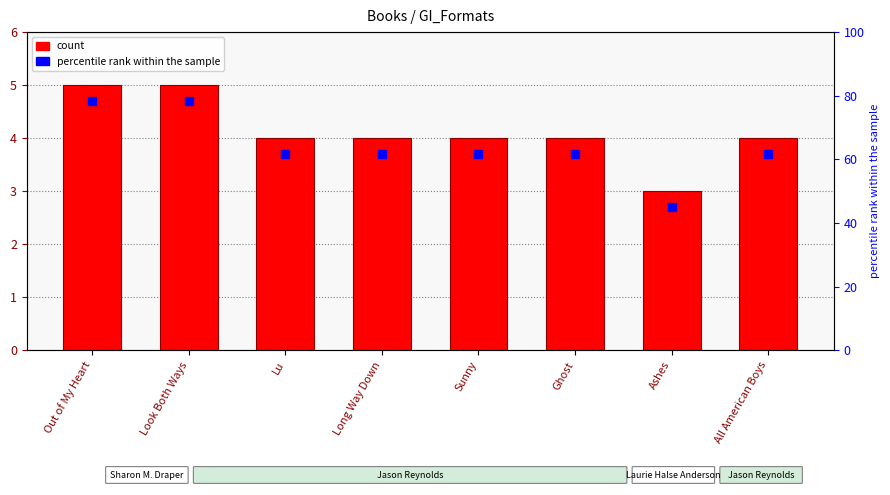

Reading left to right, what are all the values shown in this chart?

5	5	4	4	4	4	3	4